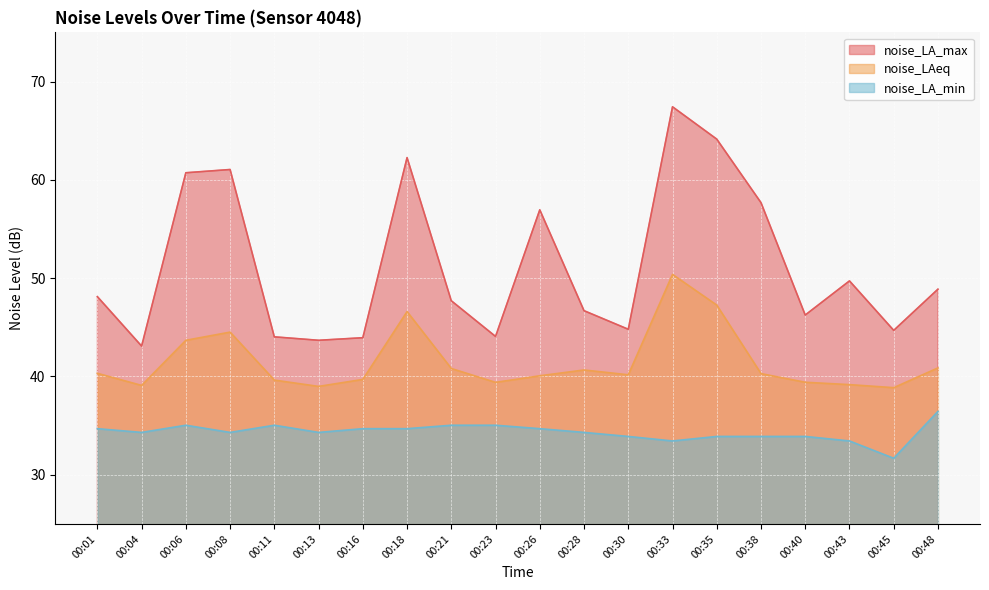

Rank the series by their average value, from highest to lowest.

noise_LA_max, noise_LAeq, noise_LA_min